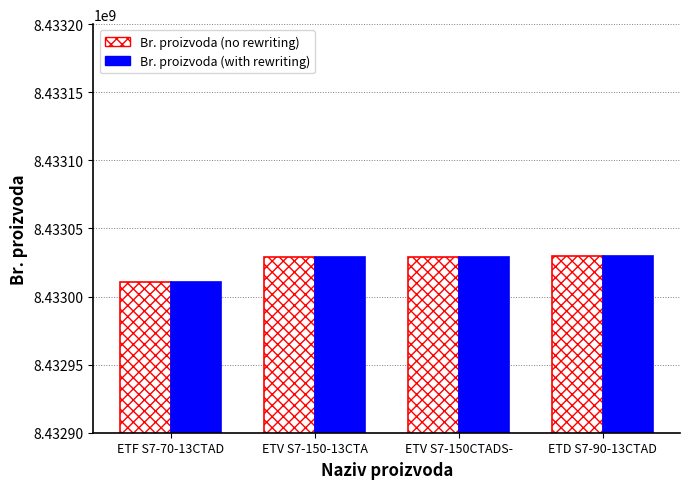

What is the maximum value for Br. proizvoda (with rewriting)?

8433029941